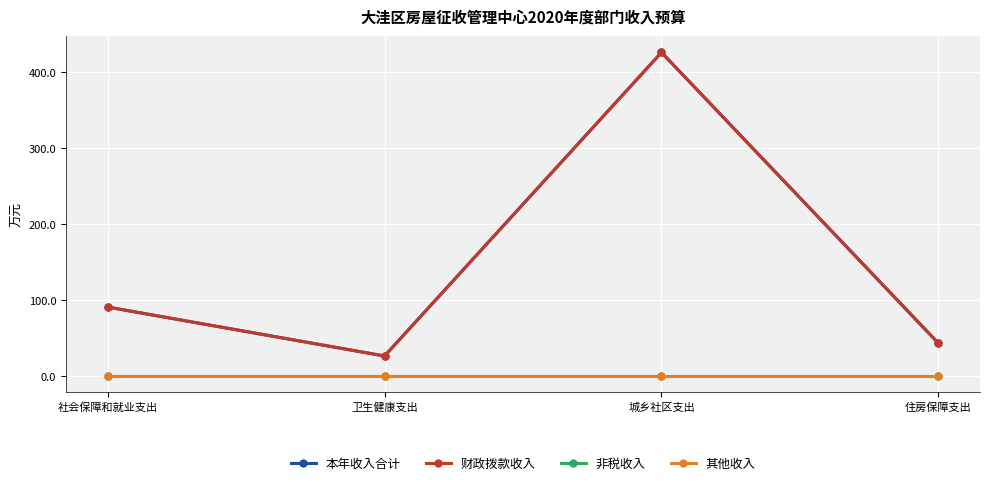

Is this an area chart (filled region under the line)?

No